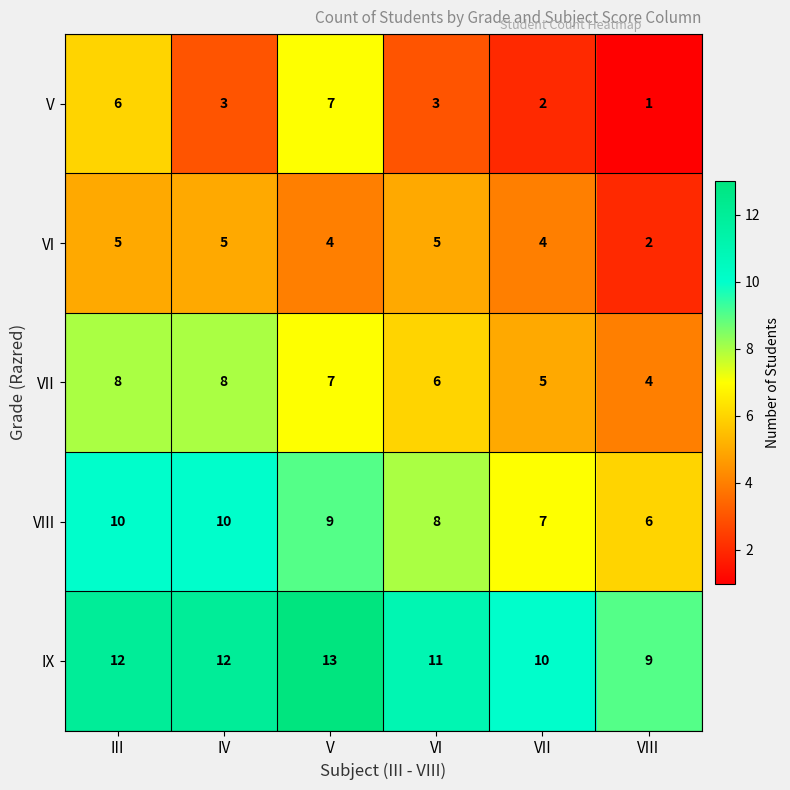

How many data points in V are less than 3?

2